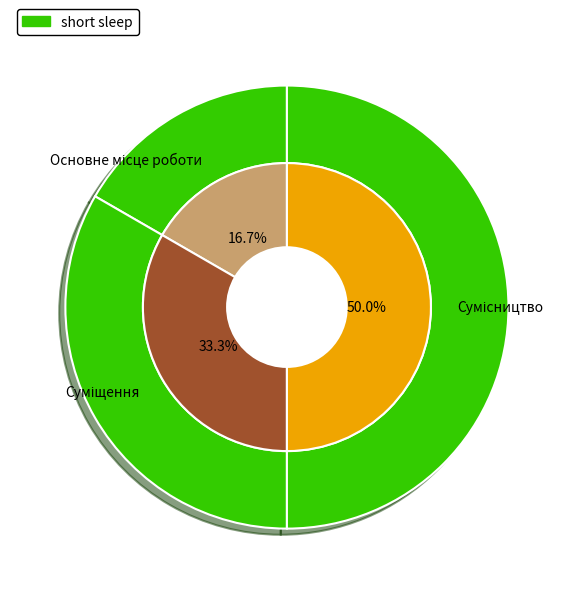

Which category has the biggest portion of the pie?

Сумісництво